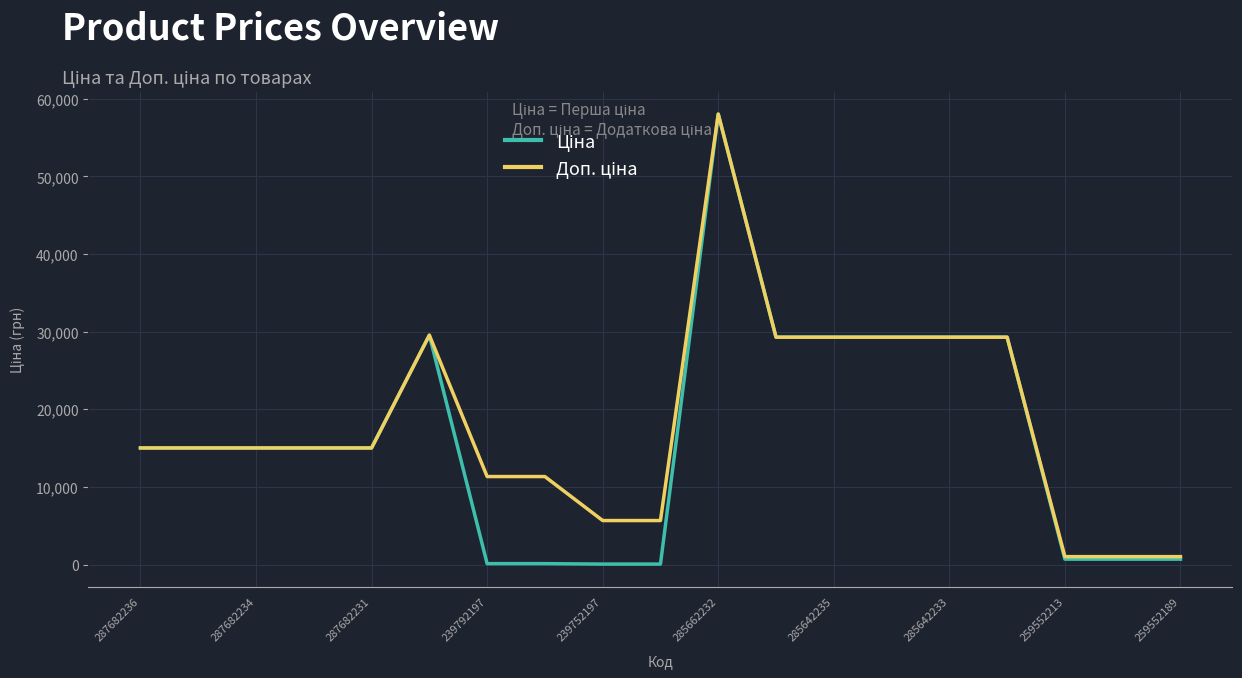

What is the maximum value shown in the chart?

58037.0